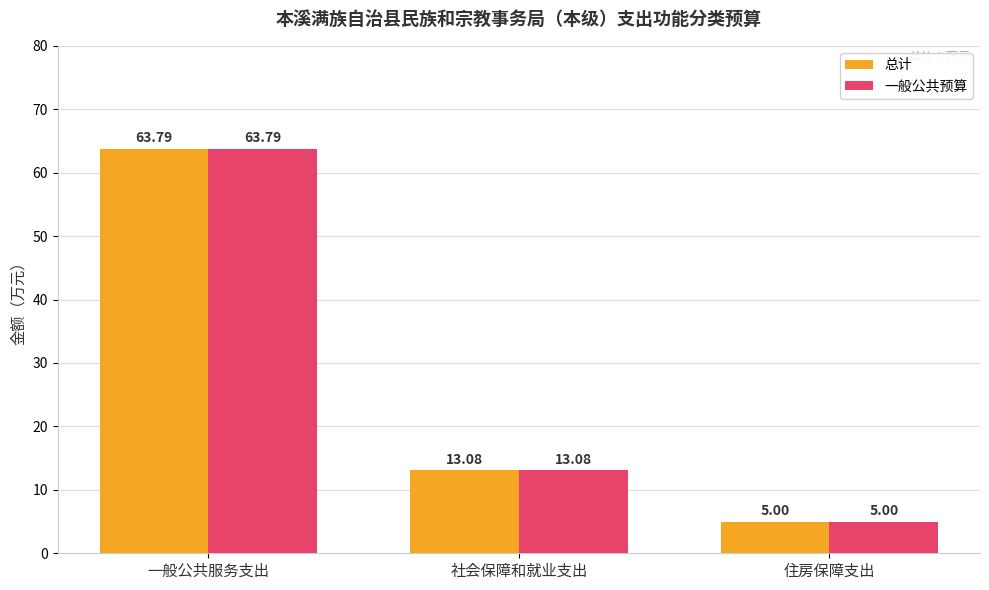

Reading left to right, transcribe all the data shown in this chart.

总计: 63.8	13.1	5.0
一般公共预算: 63.8	13.1	5.0